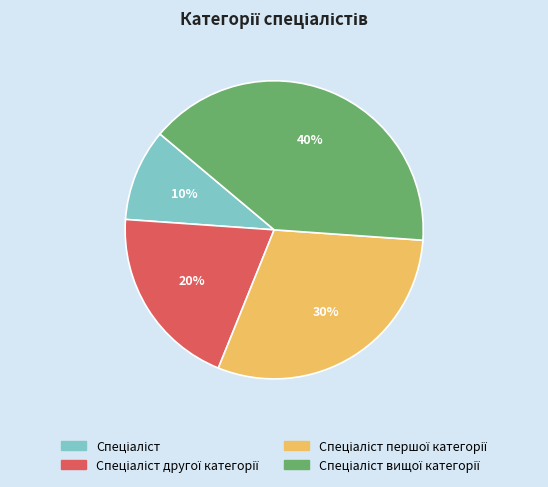

Is there a majority slice in this chart?

No